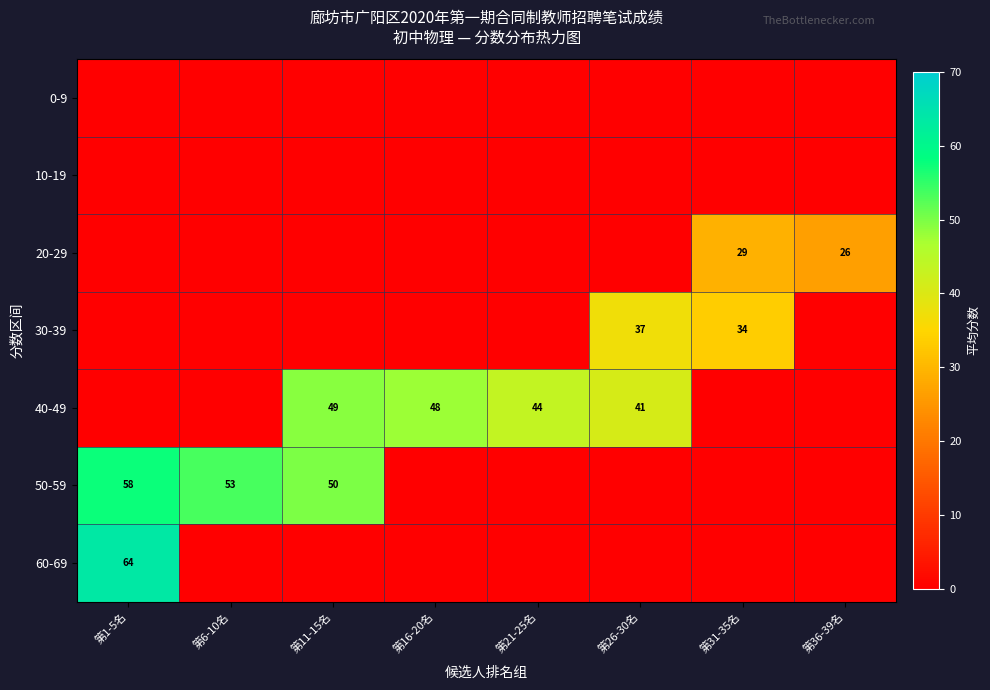

Count the number of categories in the chart.

8